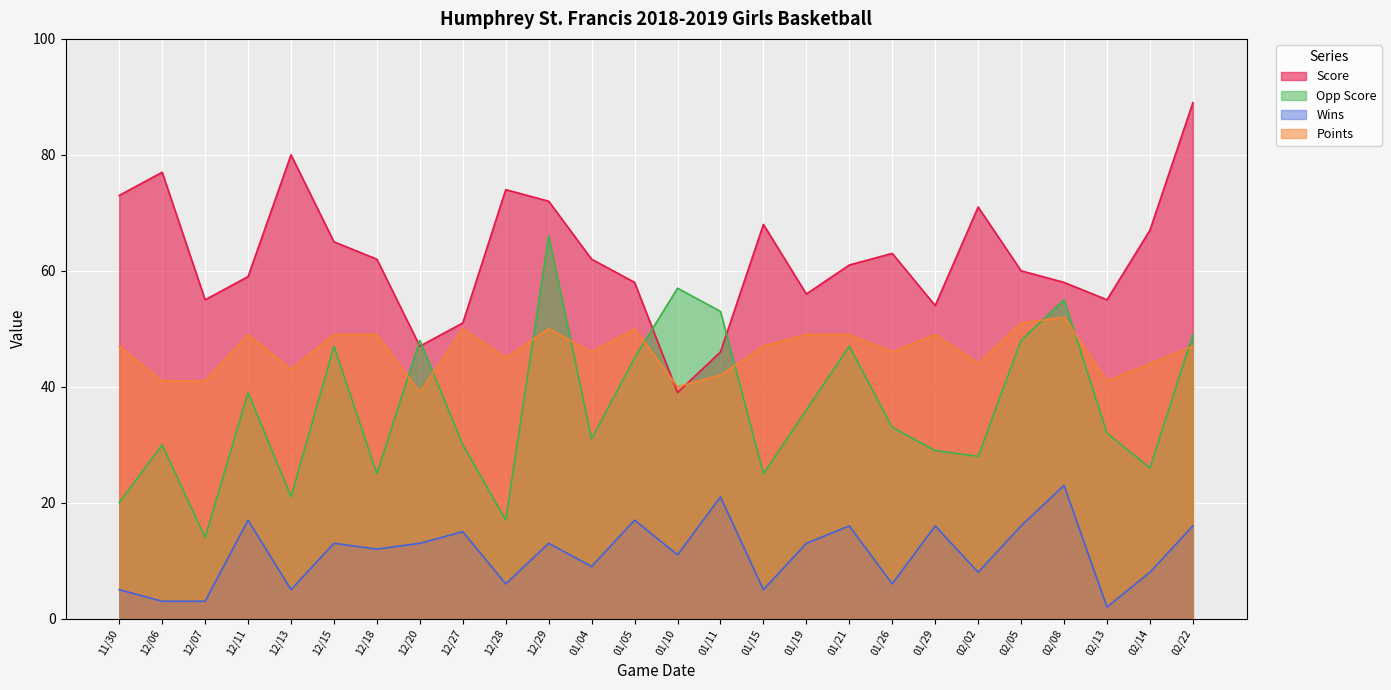

List the series in order of their peak value, highest first.

Score, Opp Score, Points, Wins